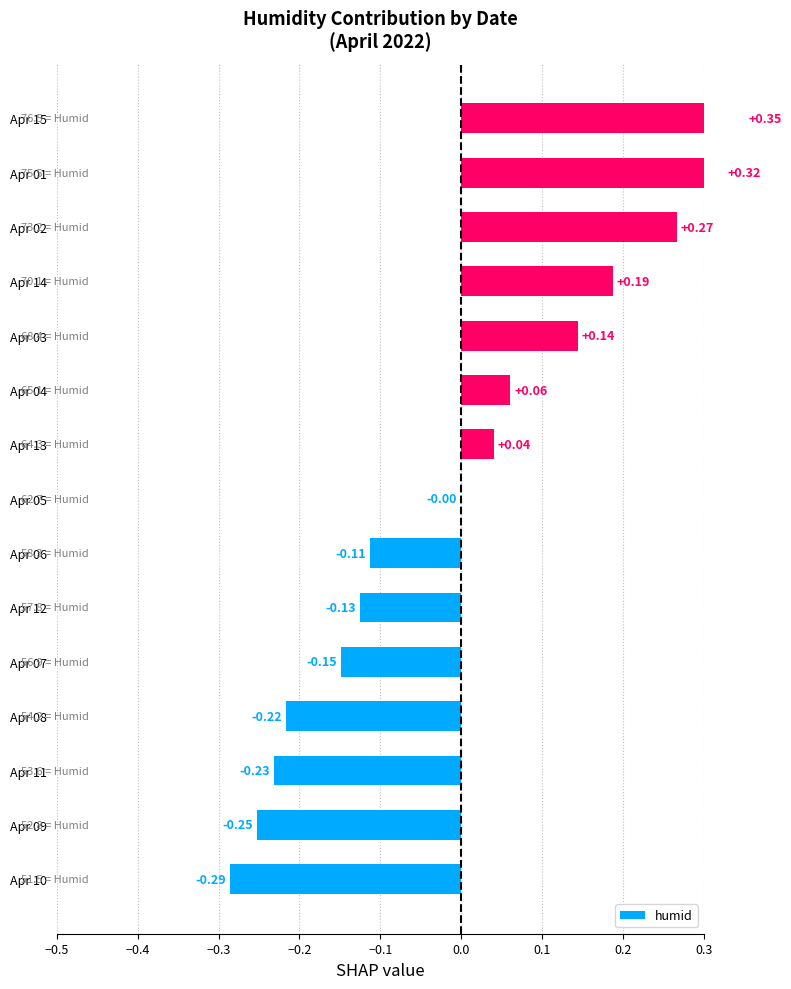

What position from the left is Apr 07?

5